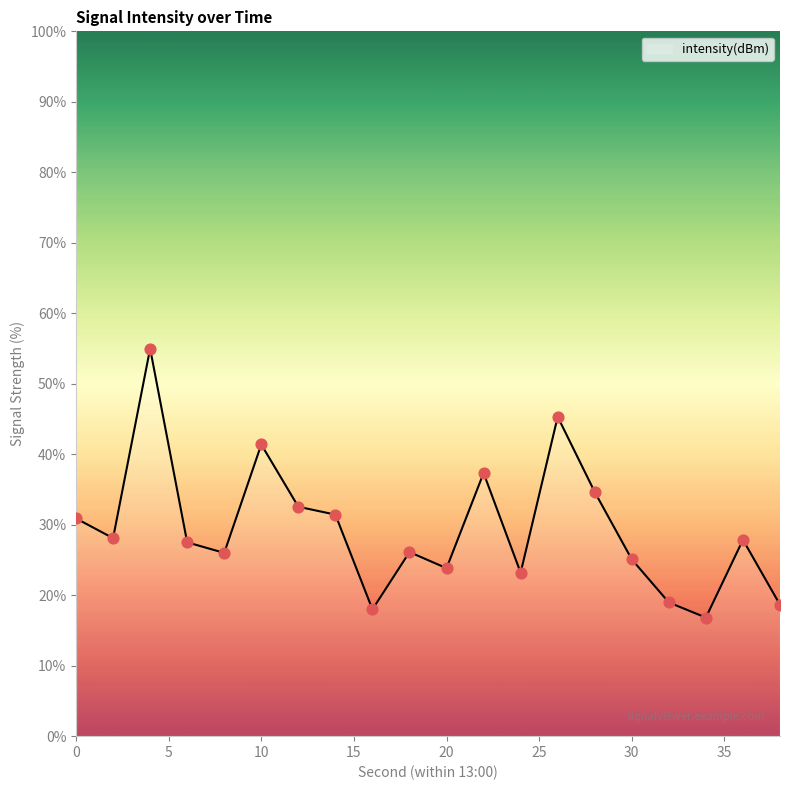

What is the difference between the maximum and minimum values?

38.2